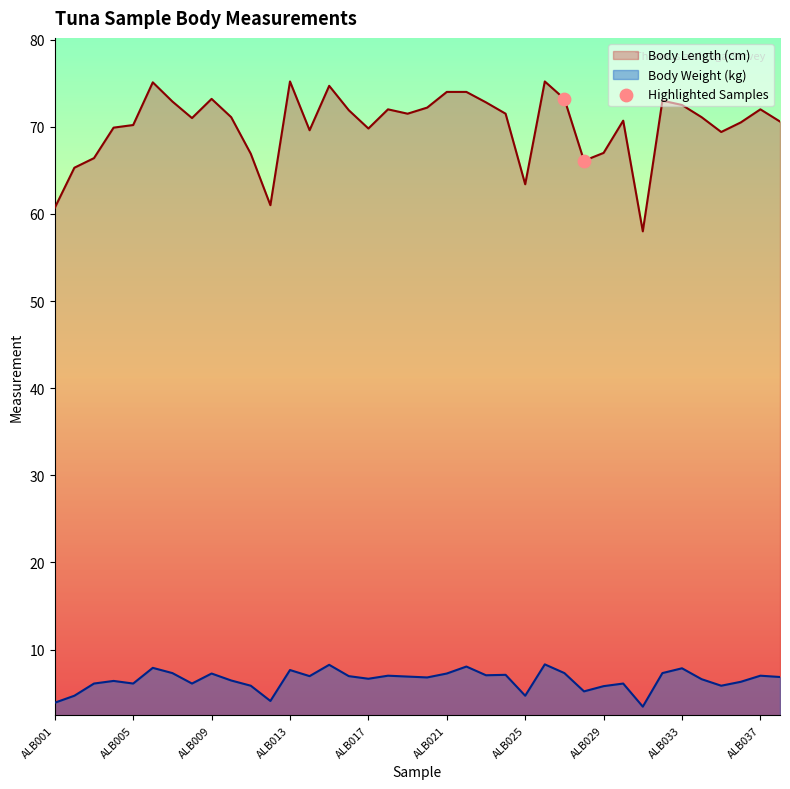

Which series has the largest range (max minus min)?

Body Length (cm)